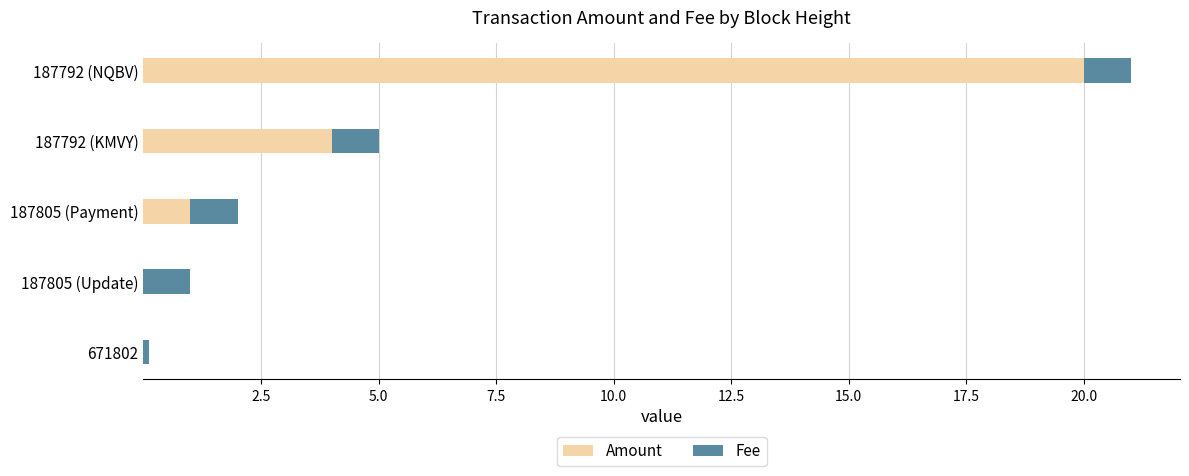

What is the sum of all Amount values?

25.0